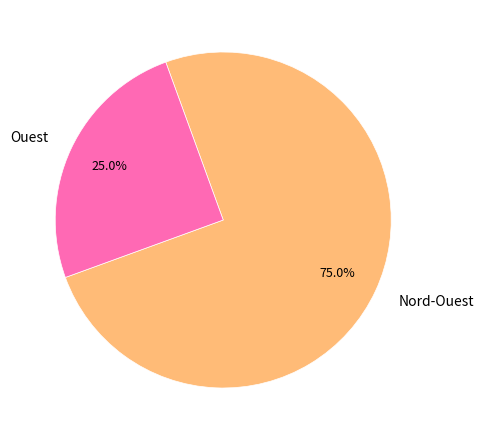

What percentage is NOT represented by Ouest?

75.0%